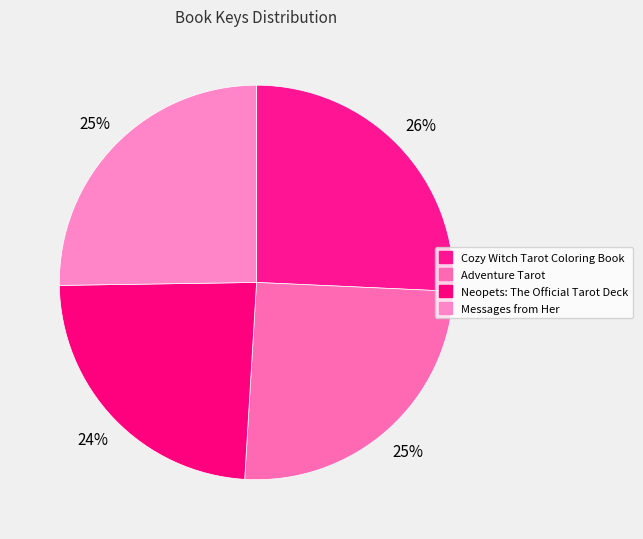

What percentage is the Neopets: The Official Tarot Deck slice, to the nearest percent?

24%